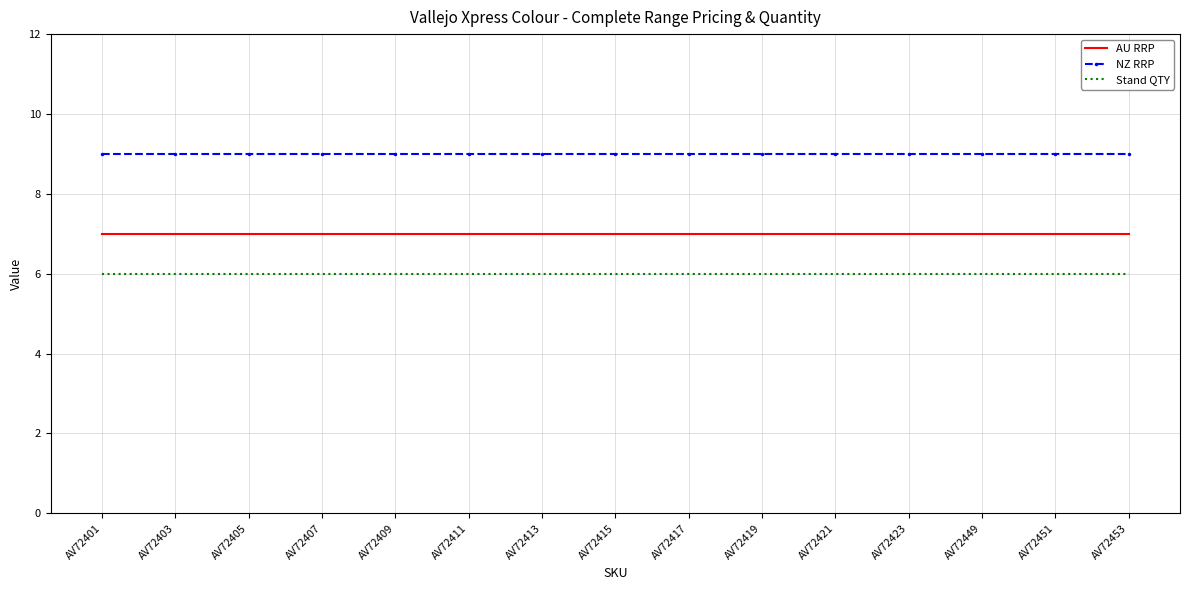

Reading left to right, transcribe all the data shown in this chart.

AU RRP: 7.0	7.0	7.0	7.0	7.0	7.0	7.0	7.0	7.0	7.0	7.0	7.0	7.0	7.0	7.0
NZ RRP: 9.0	9.0	9.0	9.0	9.0	9.0	9.0	9.0	9.0	9.0	9.0	9.0	9.0	9.0	9.0
Stand QTY: 6.0	6.0	6.0	6.0	6.0	6.0	6.0	6.0	6.0	6.0	6.0	6.0	6.0	6.0	6.0